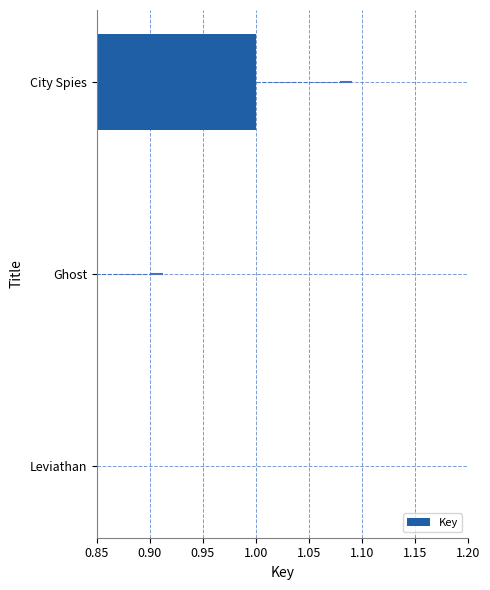

How many bars are there in total?

3